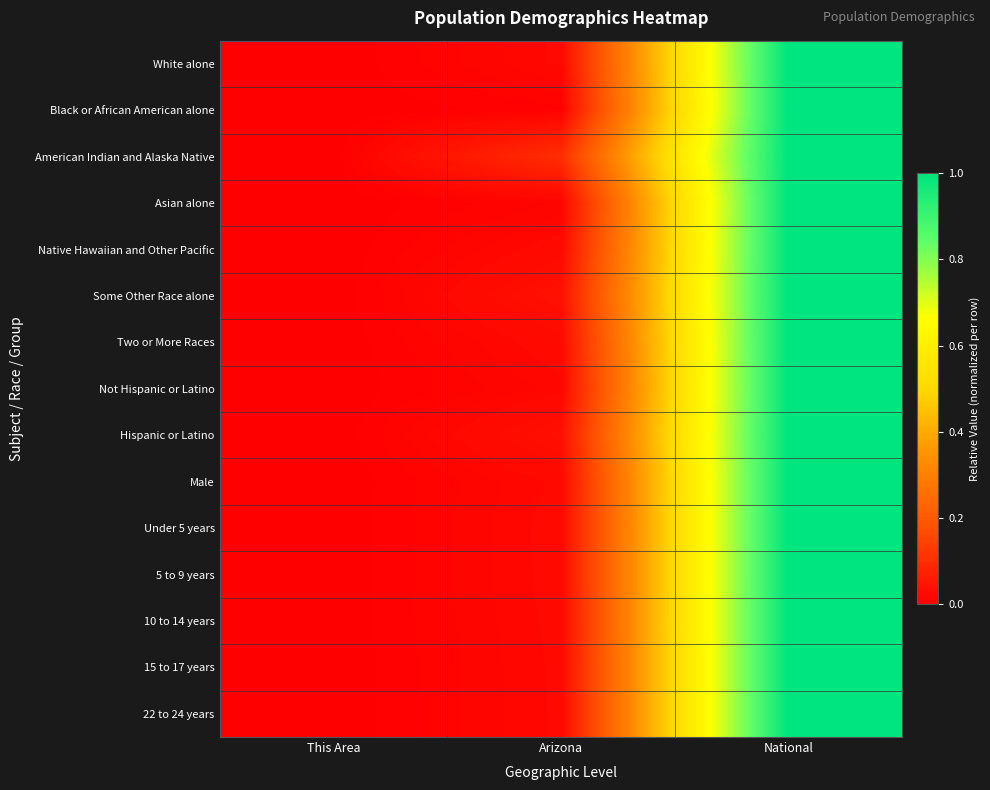

Reading left to right, extract all data points from this chart.

White alone: This Area=0.0	Arizona=0.0	National=1.0
Black or African American alone: This Area=0.0	Arizona=0.0	National=1.0
American Indian and Alaska Native: This Area=0.0	Arizona=0.1	National=1.0
Asian alone: This Area=0.0	Arizona=0.0	National=1.0
Native Hawaiian and Other Pacific: This Area=0.0	Arizona=0.0	National=1.0
Some Other Race alone: This Area=0.0	Arizona=0.0	National=1.0
Two or More Races: This Area=0.0	Arizona=0.0	National=1.0
Not Hispanic or Latino: This Area=0.0	Arizona=0.0	National=1.0
Hispanic or Latino: This Area=0.0	Arizona=0.0	National=1.0
Male: This Area=0.0	Arizona=0.0	National=1.0
Under 5 years: This Area=0.0	Arizona=0.0	National=1.0
5 to 9 years: This Area=0.0	Arizona=0.0	National=1.0
10 to 14 years: This Area=0.0	Arizona=0.0	National=1.0
15 to 17 years: This Area=0.0	Arizona=0.0	National=1.0
22 to 24 years: This Area=0.0	Arizona=0.0	National=1.0